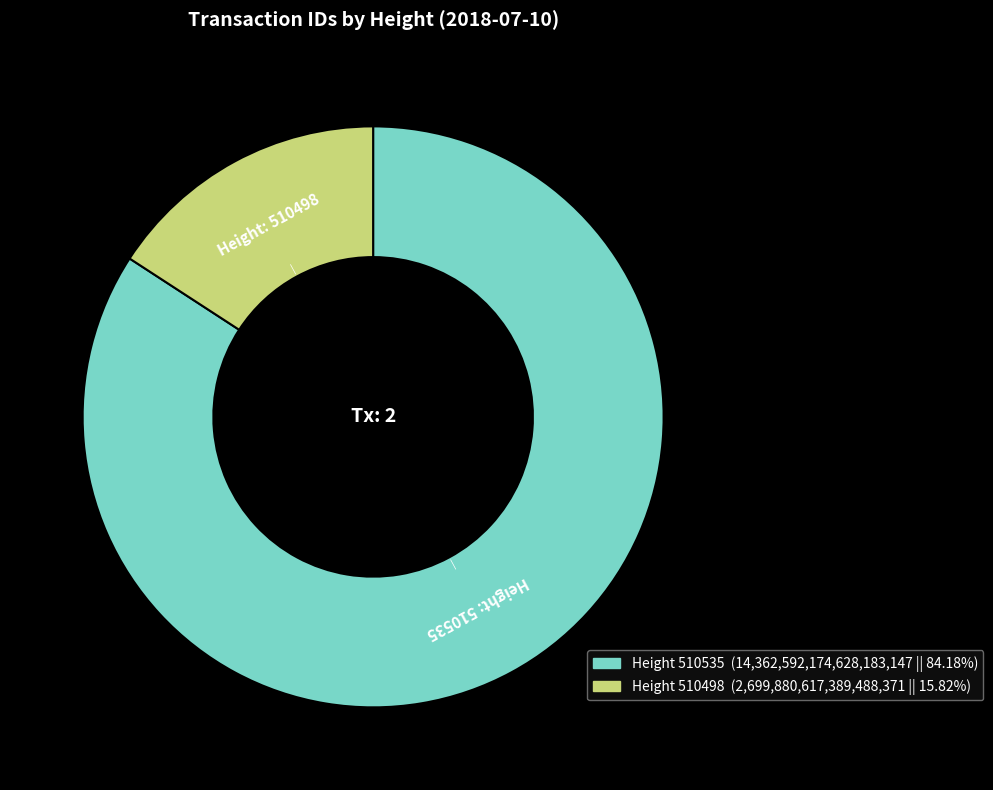

Is there a majority slice in this chart?

Yes